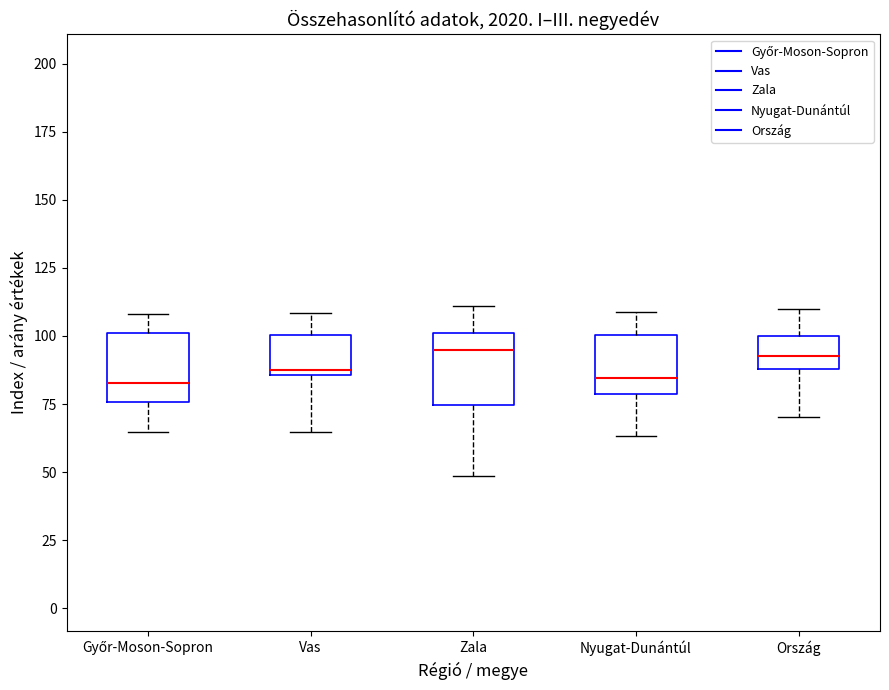

Reading left to right, transcribe this box plot: for each box, give where its median line is, the range the box spans, and where its two whiskers end, as read against the y-axis. The values are not printed on the chart, so give them approximately, as read against the axis.

Győr-Moson-Sopron: median 85, box 75 to 100, whiskers 65 to 110
Vas: median 90, box 85 to 100, whiskers 65 to 110
Zala: median 95, box 75 to 100, whiskers 50 to 110
Nyugat-Dunántúl: median 85, box 80 to 100, whiskers 65 to 110
Ország: median 95, box 90 to 100, whiskers 70 to 110